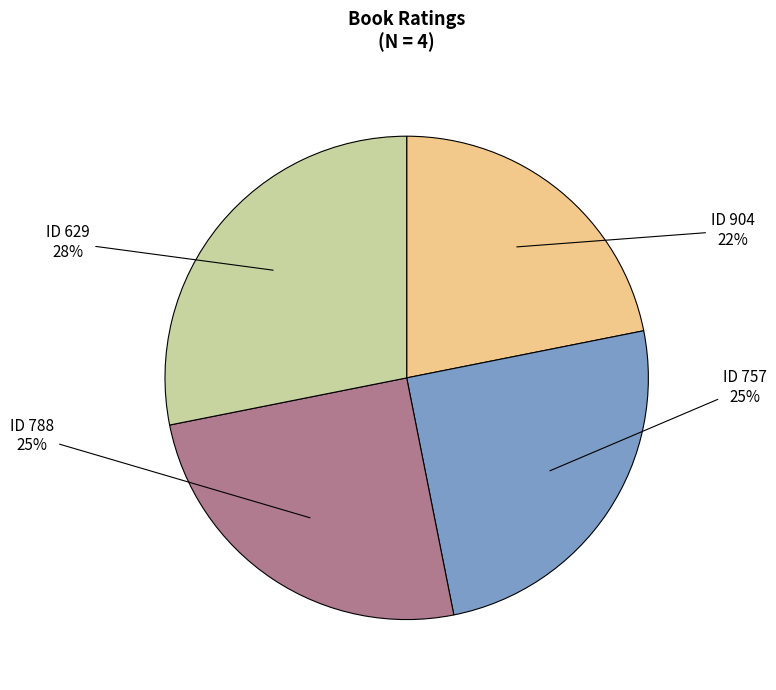

To the nearest percent, what is the average slice percentage?

25%